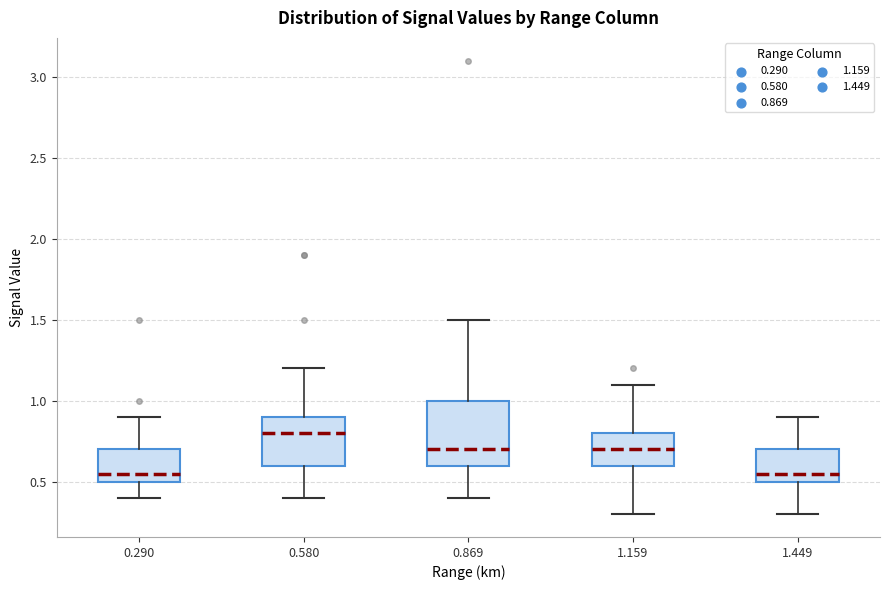

Comparing the boxes themselves (not the whiskers), which one is the tallest?

0.869